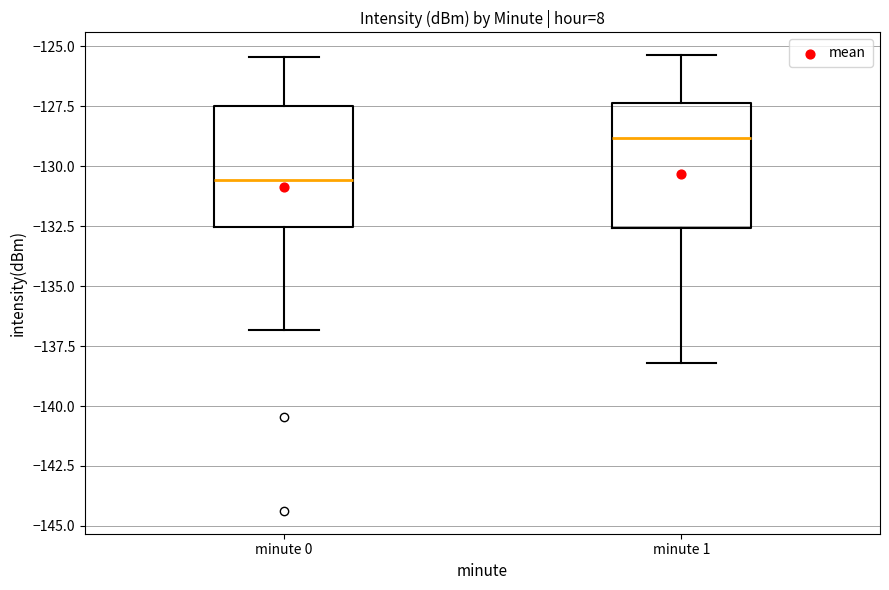

Where does the lower whisker of the box for minute 1 end on the y-axis? The values are not printed on the chart, so give them approximately, as read against the axis.

-138.0